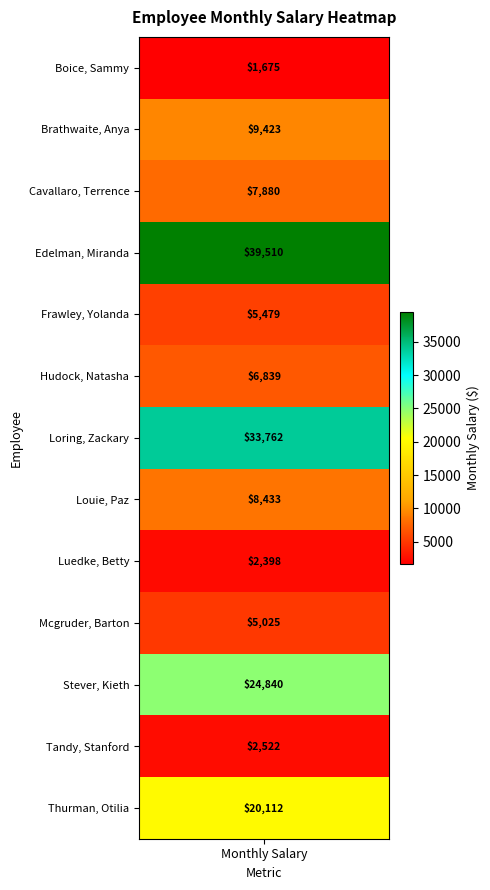

Reading left to right, transcribe all the data shown in this chart.

monthly_salary=1675	1=9423	2=7880	3=39510	4=5479	5=6839	6=33762	7=8433	8=2398	9=5025	10=24840	11=2522	12=20112